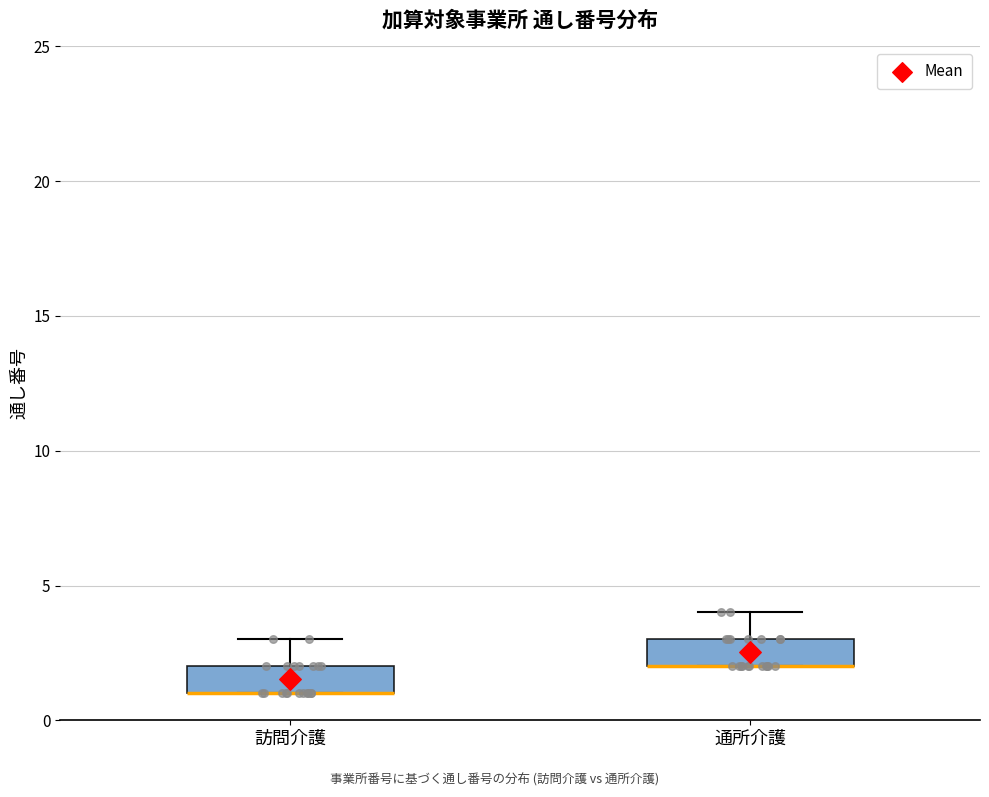

Reading left to right, transcribe this box plot: for each box, give where its median line is, the range the box spans, and where its two whiskers end, as read against the y-axis. The values are not printed on the chart, so give them approximately, as read against the axis.

訪問介護: median 1 (drawn on the box's lower edge), box 1 to 2, whiskers 1 to 3
通所介護: median 2 (drawn on the box's lower edge), box 2 to 3, whiskers 2 to 4